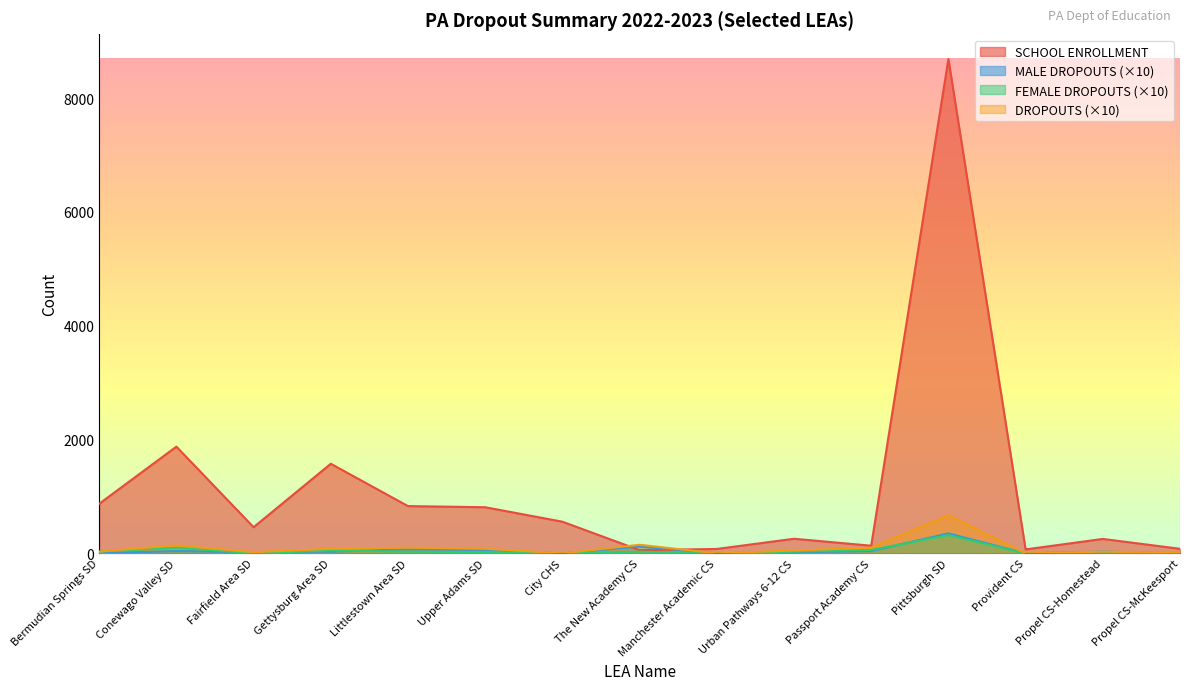

Reading left to right, transcribe all the data shown in this chart.

SCHOOL ENROLLMENT: 871	1875	459	1574	830	810	556	56	77	256	134	8687	69	253	80
MALE DROPOUTS: 0	40	20	30	70	60	0	120	0	20	40	350	0	30	0
FEMALE DROPOUTS: 30	100	0	50	30	20	0	30	0	30	60	320	0	0	10
DROPOUTS: 30	140	20	80	100	80	0	150	0	50	100	670	0	30	10